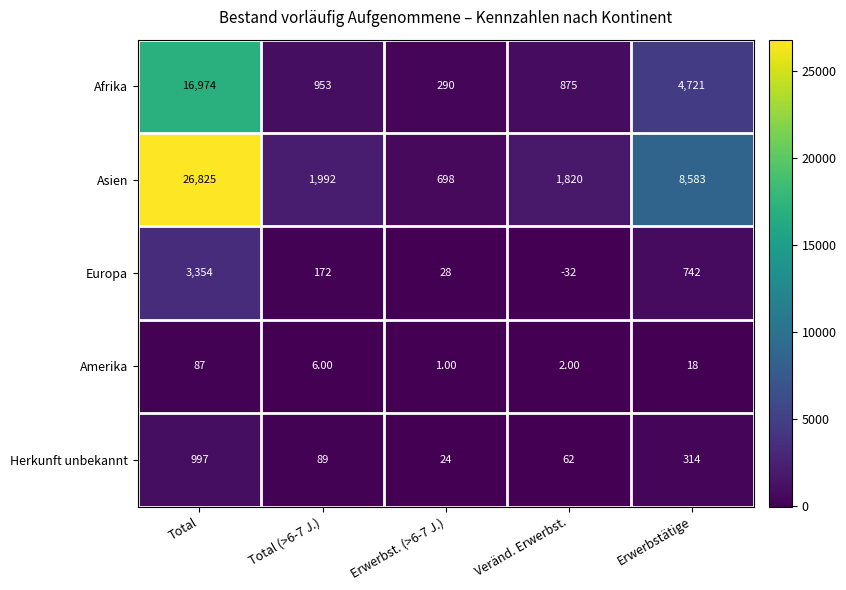

What is the maximum value shown in the chart?

26825